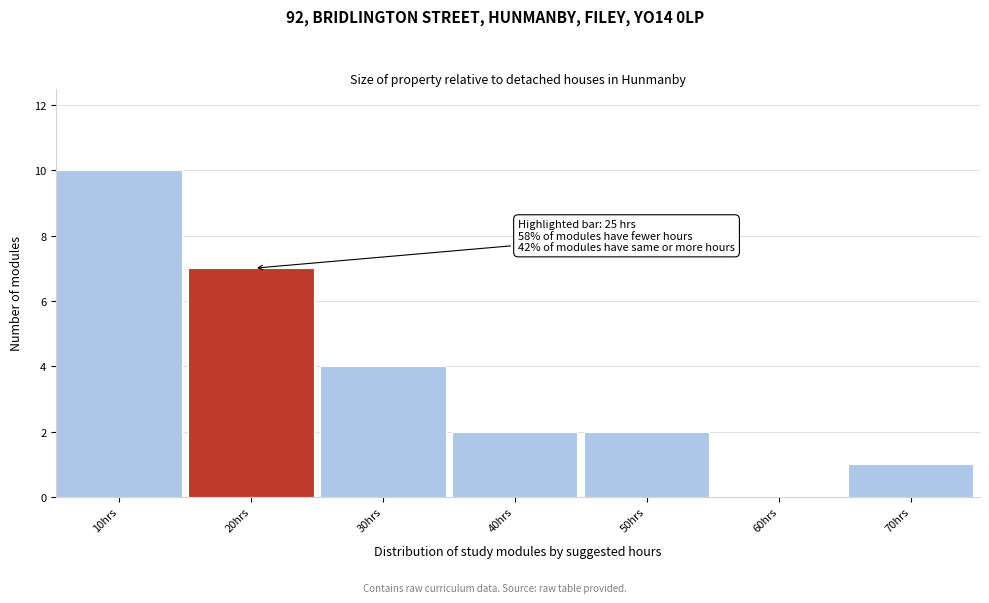

Reading right to left, what are all the values shown in this chart?

70hrs=1	60hrs=0	50hrs=2	40hrs=2	30hrs=4	20hrs=7	10hrs=10